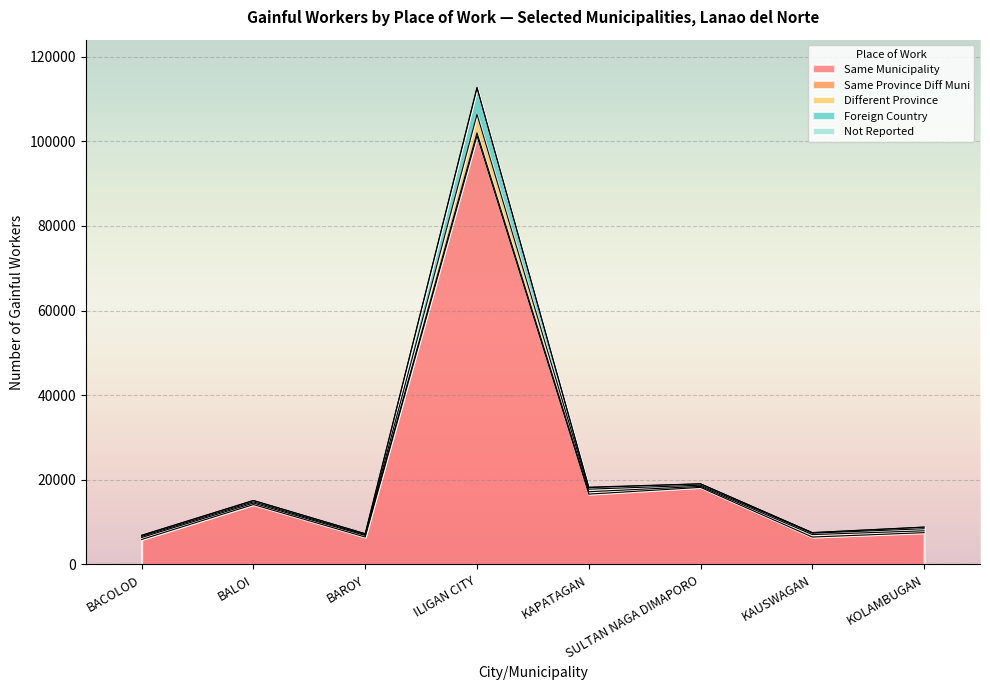

List the labels in order of Same Municipality value, largest first.

ILIGAN CITY, SULTAN NAGA DIMAPORO, KAPATAGAN, BALOI, KOLAMBUGAN, BAROY, KAUSWAGAN, BACOLOD